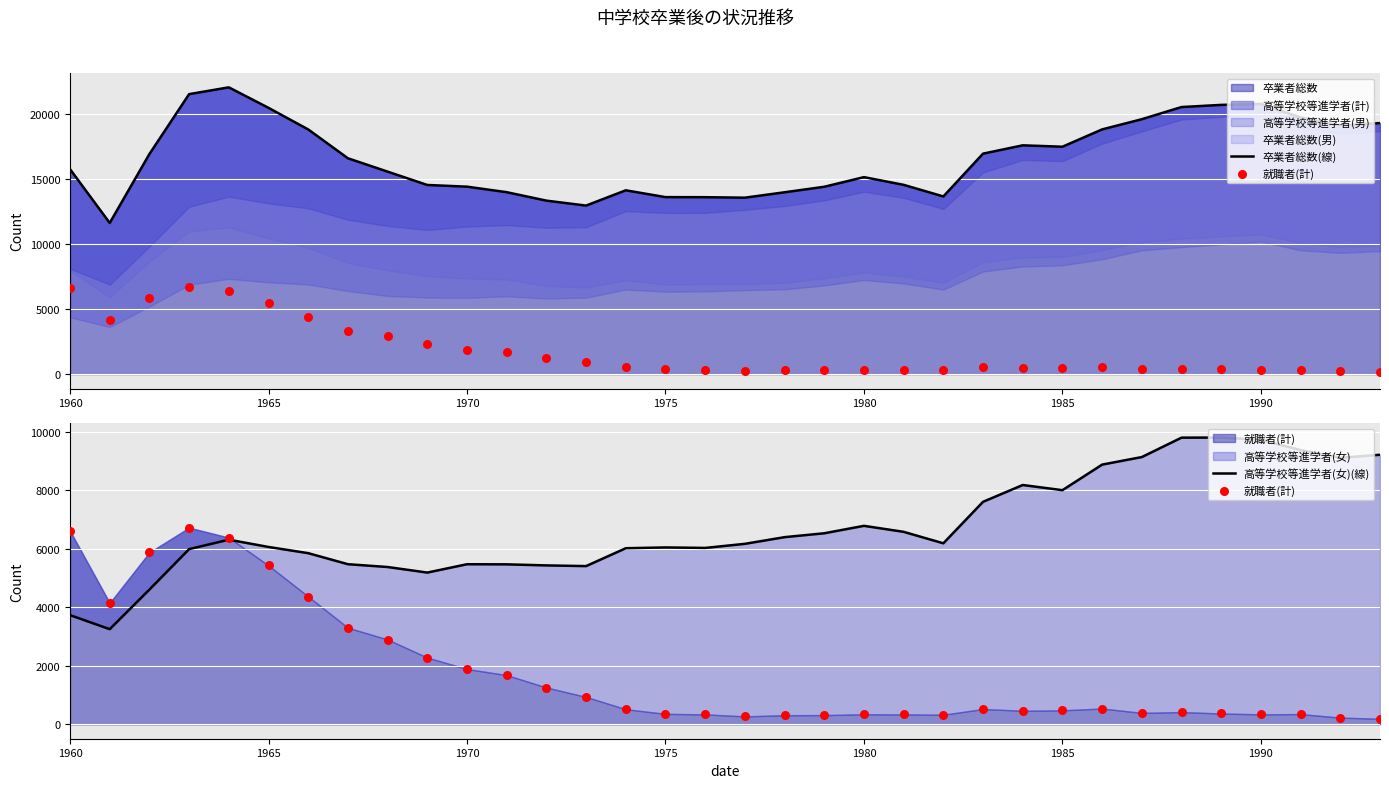

What is the minimum value for 卒業者総数?

11609